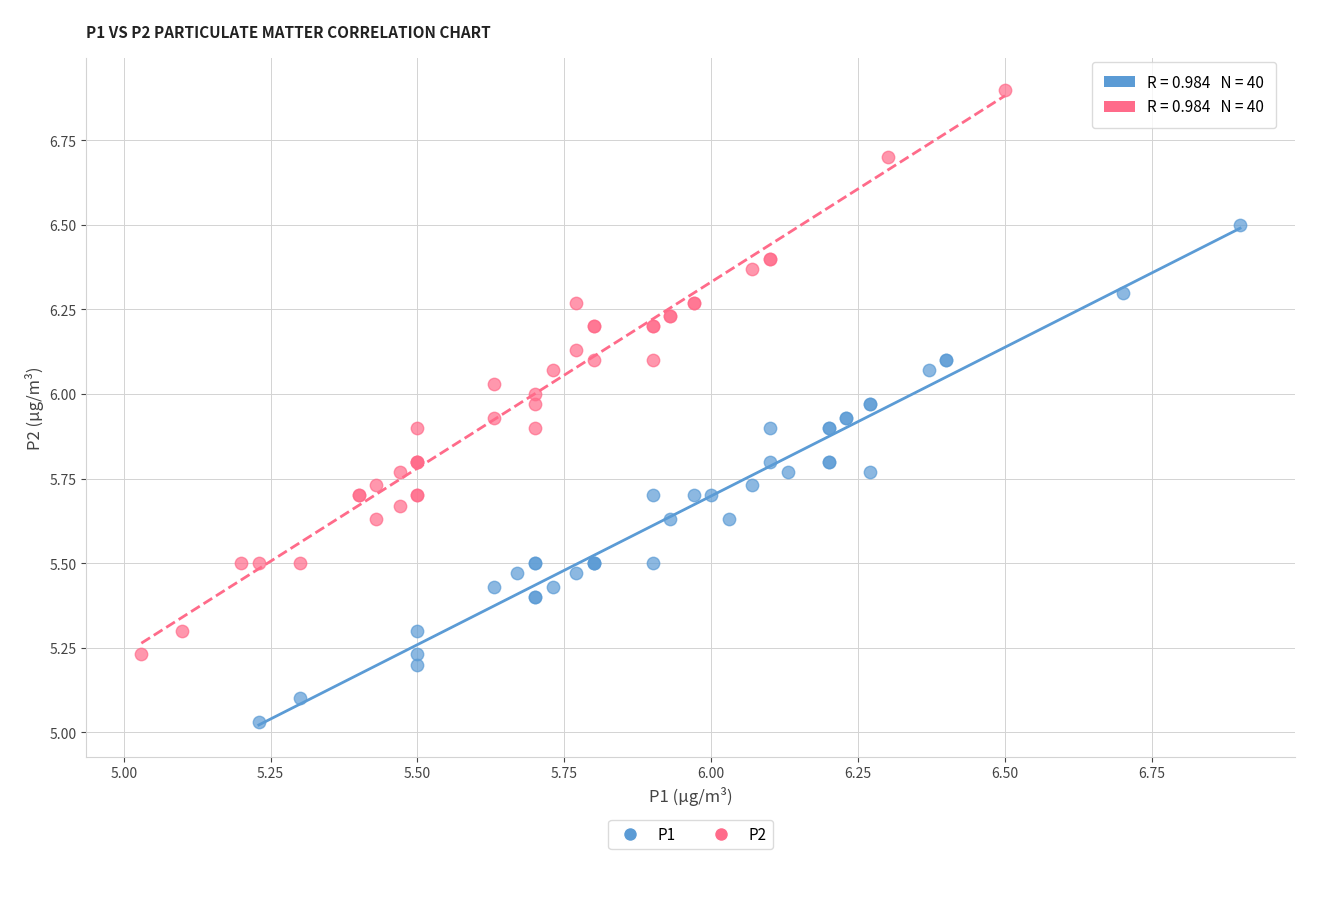

What are all the series names shown in the legend?

P1, P2